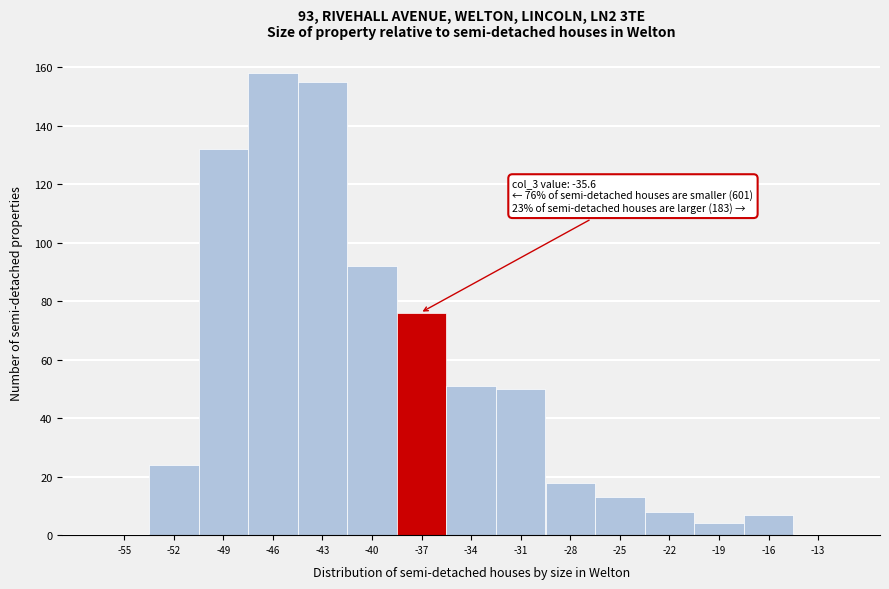

Reading right to left, list all the values displayed in this chart.

-13=0	-16=7	-19=4	-22=8	-25=13	-28=18	-31=50	-34=51	-37=76	-40=92	-43=155	-46=158	-49=132	-52=24	-55=0